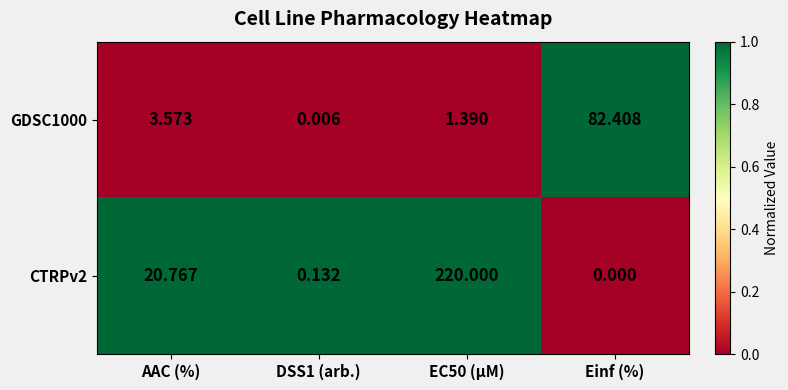

At which label is CTRPv2 closest to 110?

AAC (%)